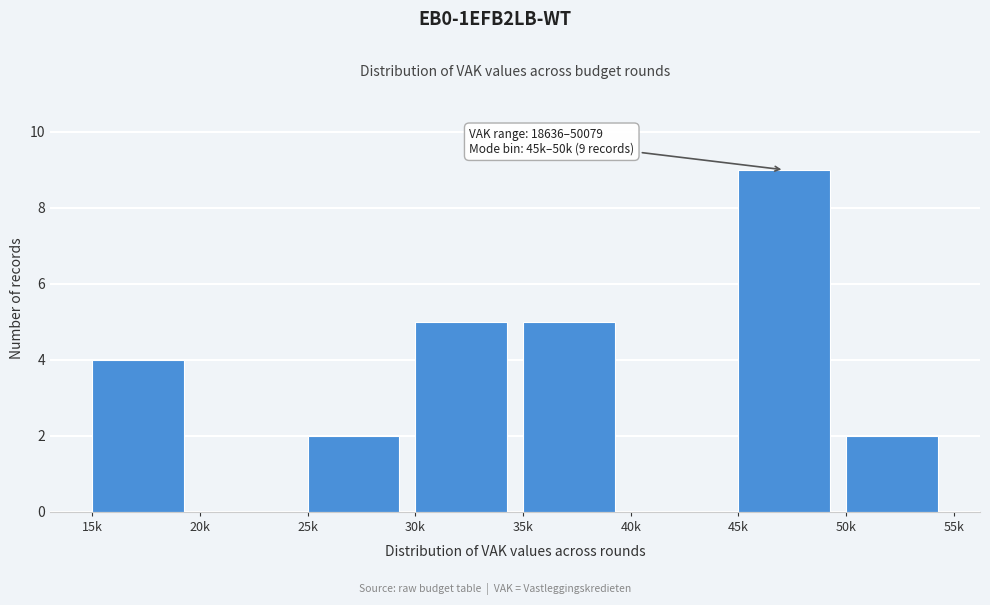

Reading right to left, transcribe all the data shown in this chart.

50k=2	45k=9	40k=0	35k=5	30k=5	25k=2	20k=0	15k=4